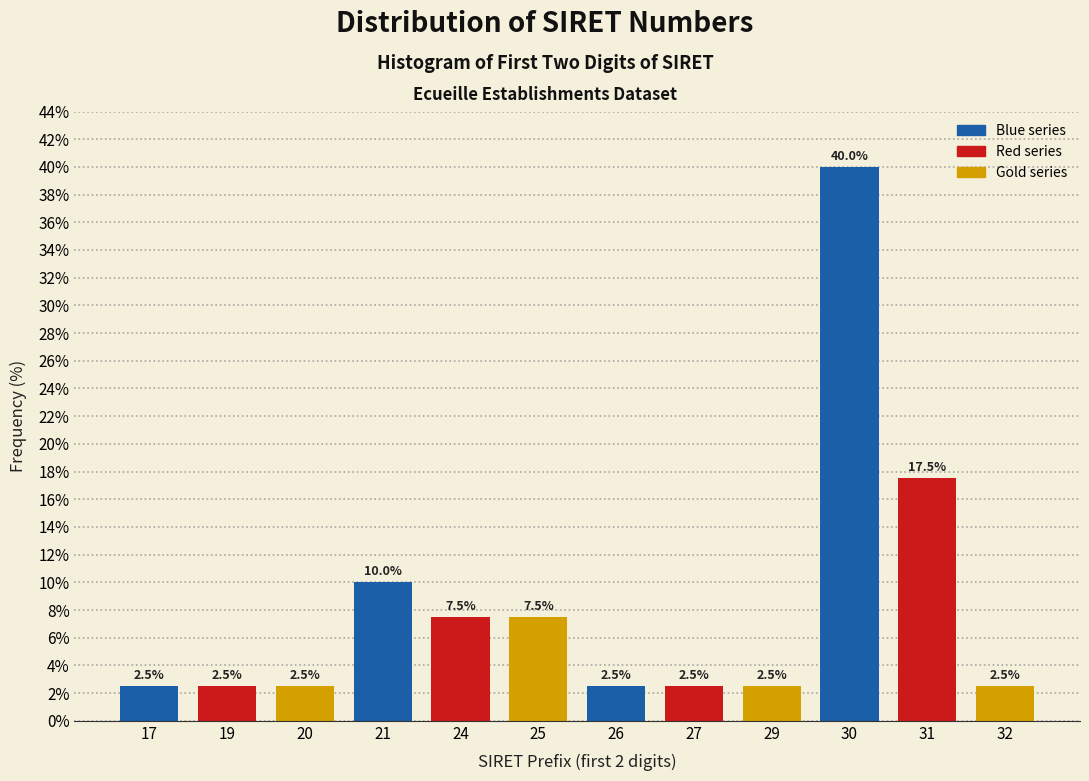

Reading left to right, what are all the values shown in this chart?

2.5	2.5	2.5	10.0	7.5	7.5	2.5	2.5	2.5	40.0	17.5	2.5